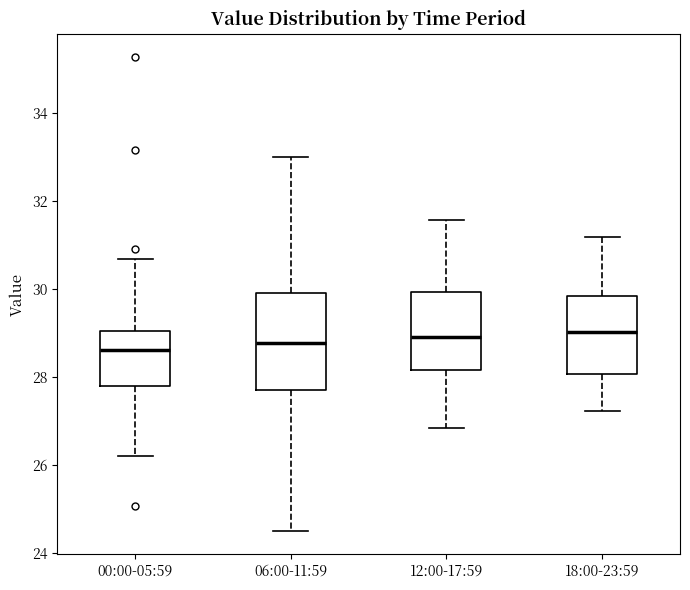

Reading left to right, transcribe this box plot: for each box, give where its median line is, the range the box spans, and where its two whiskers end, as read against the y-axis. The values are not printed on the chart, so give them approximately, as read against the axis.

00:00-05:59: median 28.6, box 27.8 to 29.0, whiskers 26.2 to 30.6
06:00-11:59: median 28.8, box 27.8 to 30.0, whiskers 24.6 to 33.0
12:00-17:59: median 29.0, box 28.2 to 30.0, whiskers 26.8 to 31.6
18:00-23:59: median 29.0, box 28.0 to 29.8, whiskers 27.2 to 31.2